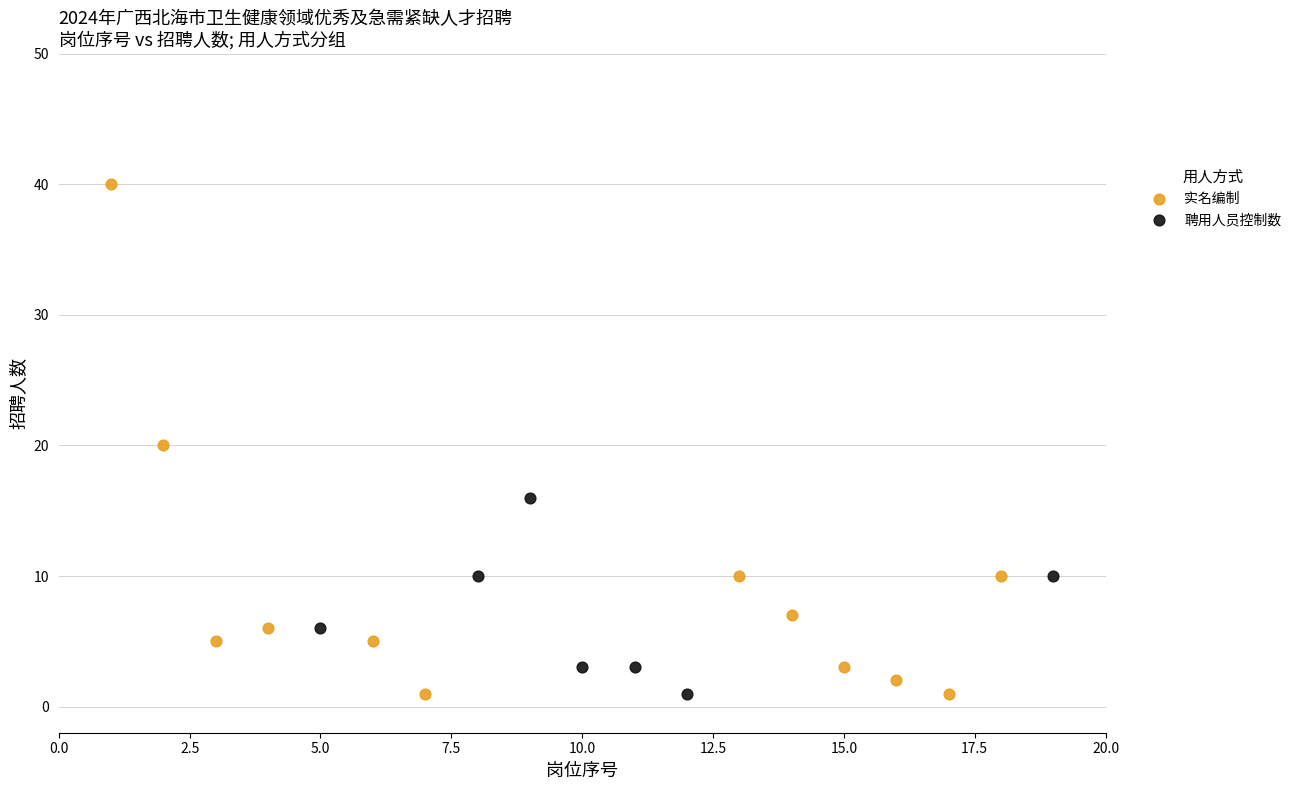

Which series reaches the maximum Y coordinate?

实名编制